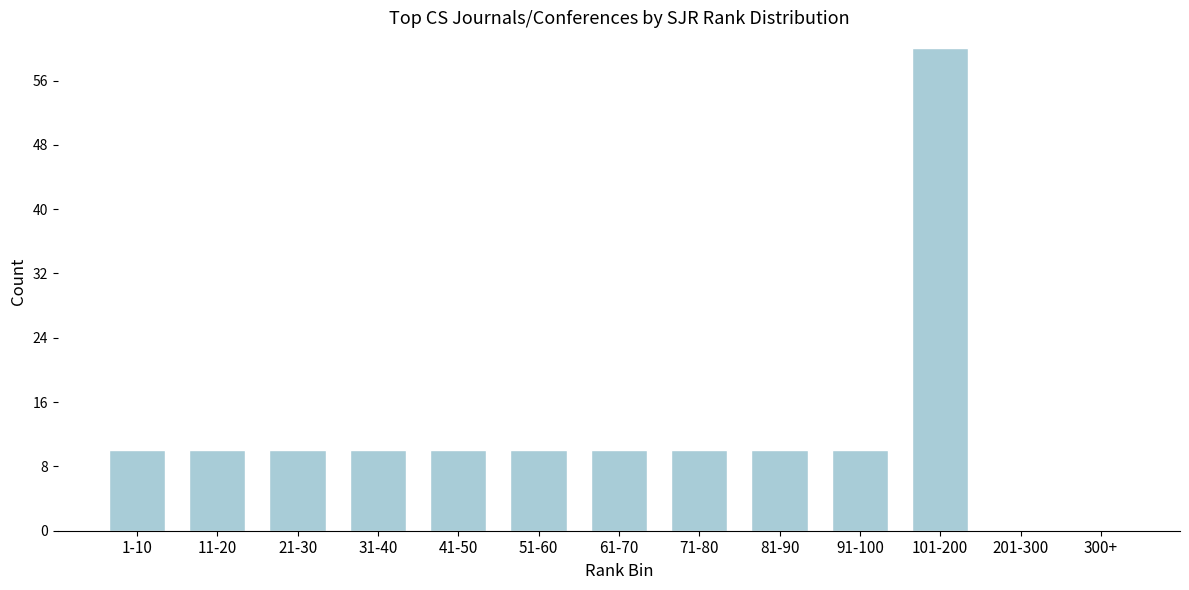

Reading right to left, what are all the values shown in this chart?

300+=0	201-300=0	101-200=60	91-100=10	81-90=10	71-80=10	61-70=10	51-60=10	41-50=10	31-40=10	21-30=10	11-20=10	1-10=10